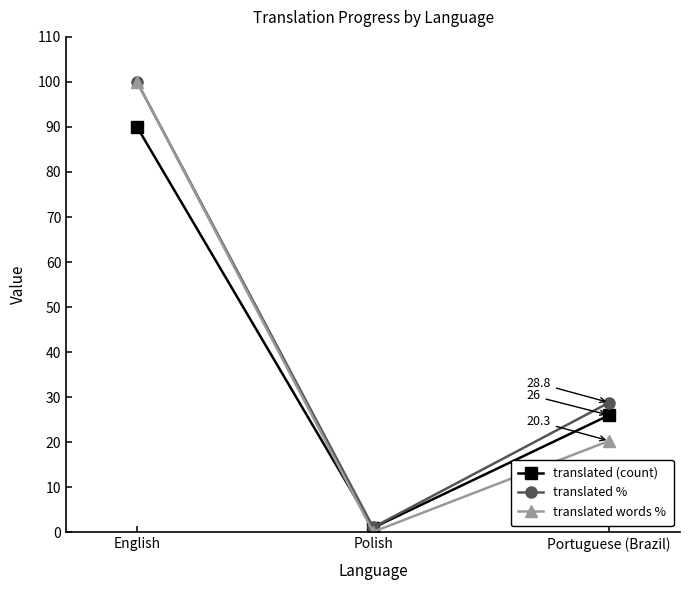

What is the average value of the translated (count) series?

39.0